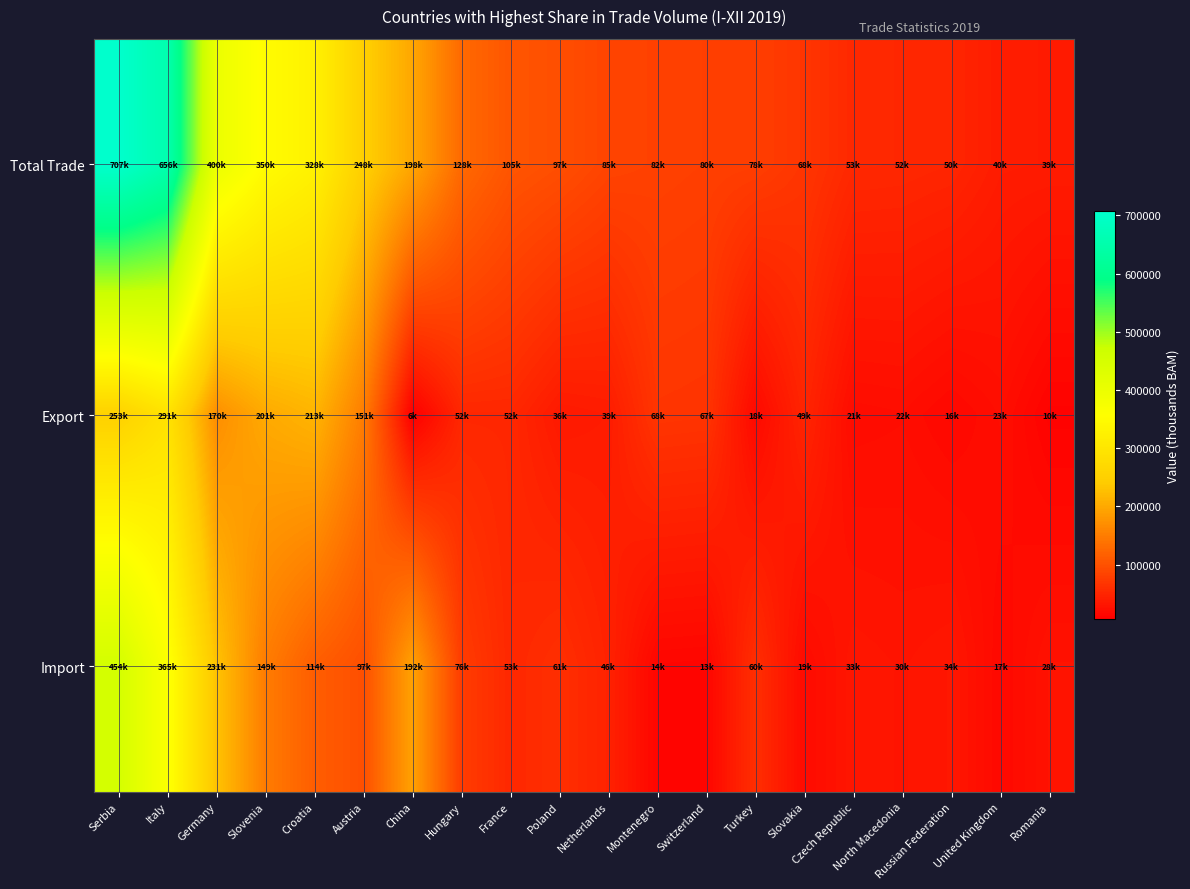

What is the difference between the highest and lowest values at Austria?

150571.7